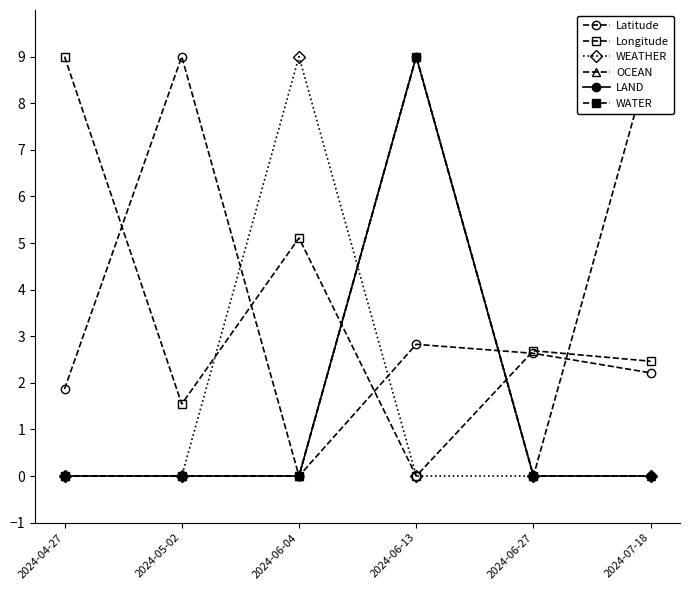

Which label corresponds to the largest value in the chart?

2024-05-02